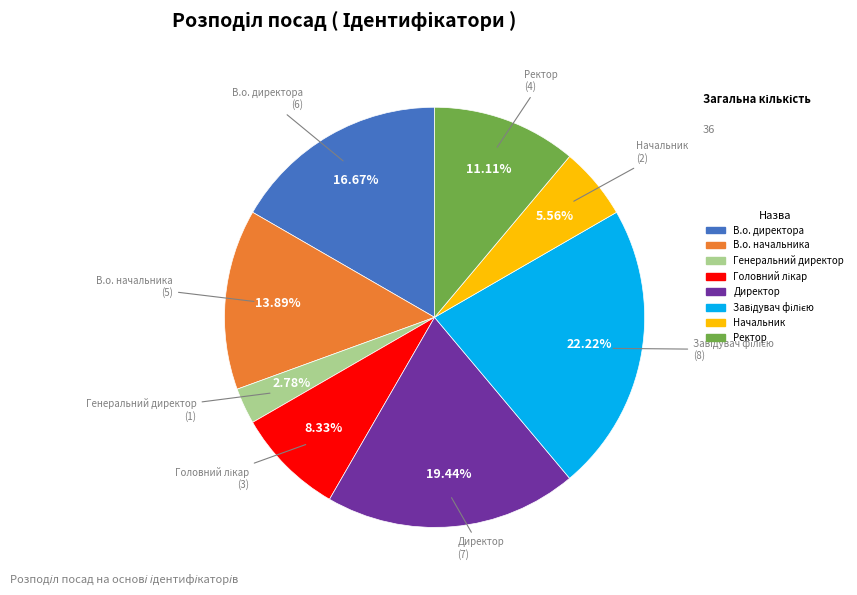

To the nearest percent, what portion does Начальник represent?

6%